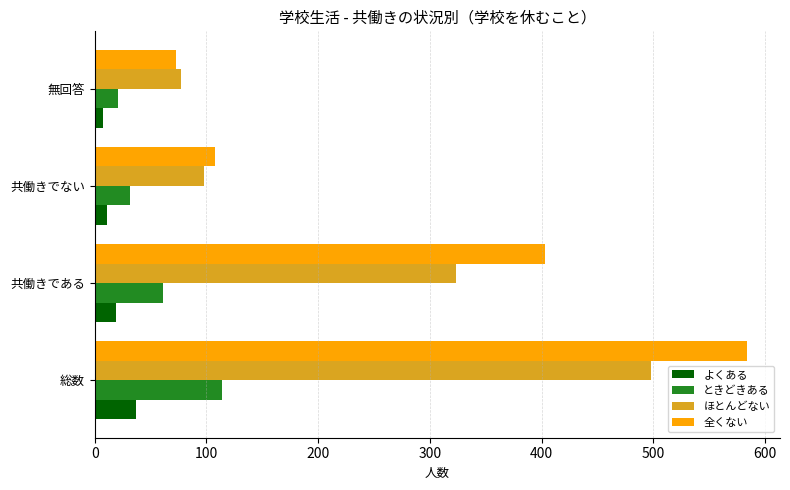

Rank the series by their maximum value, from lowest to highest.

よくある, ときどきある, ほとんどない, 全くない